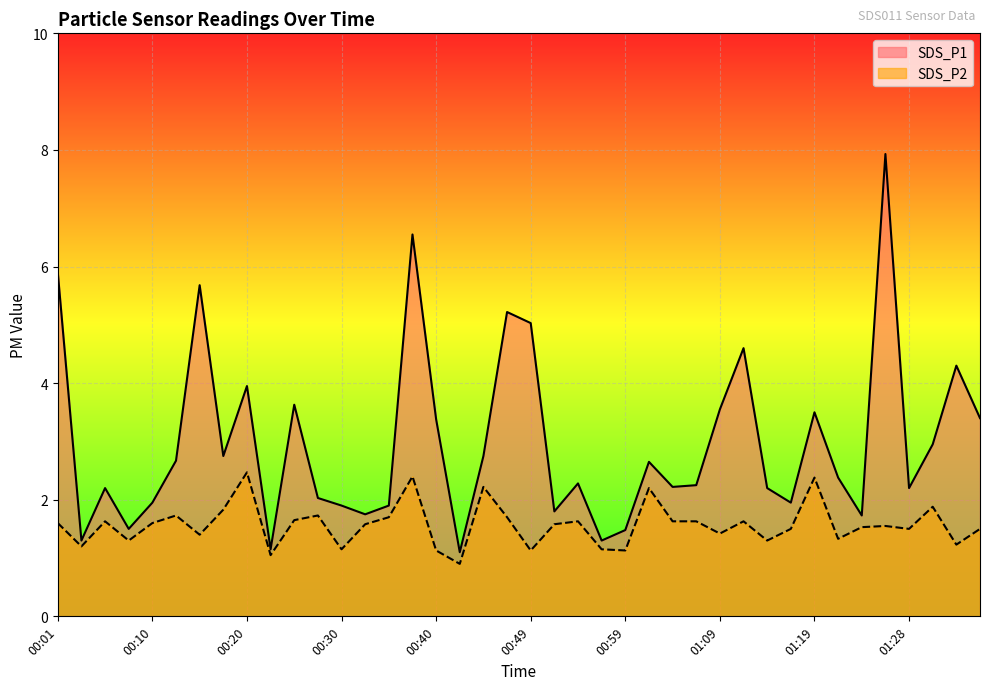

True or false: SDS_P1 and SDS_P2 cross at least once.

False